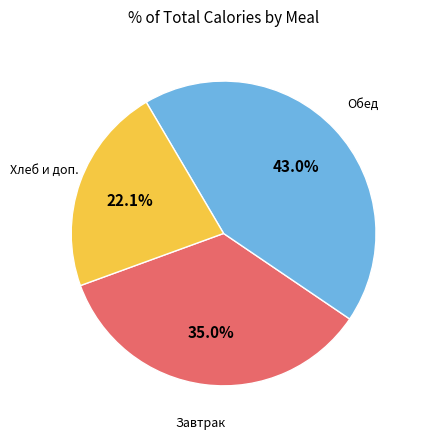

Is there any slice that represents more than half of the pie?

No